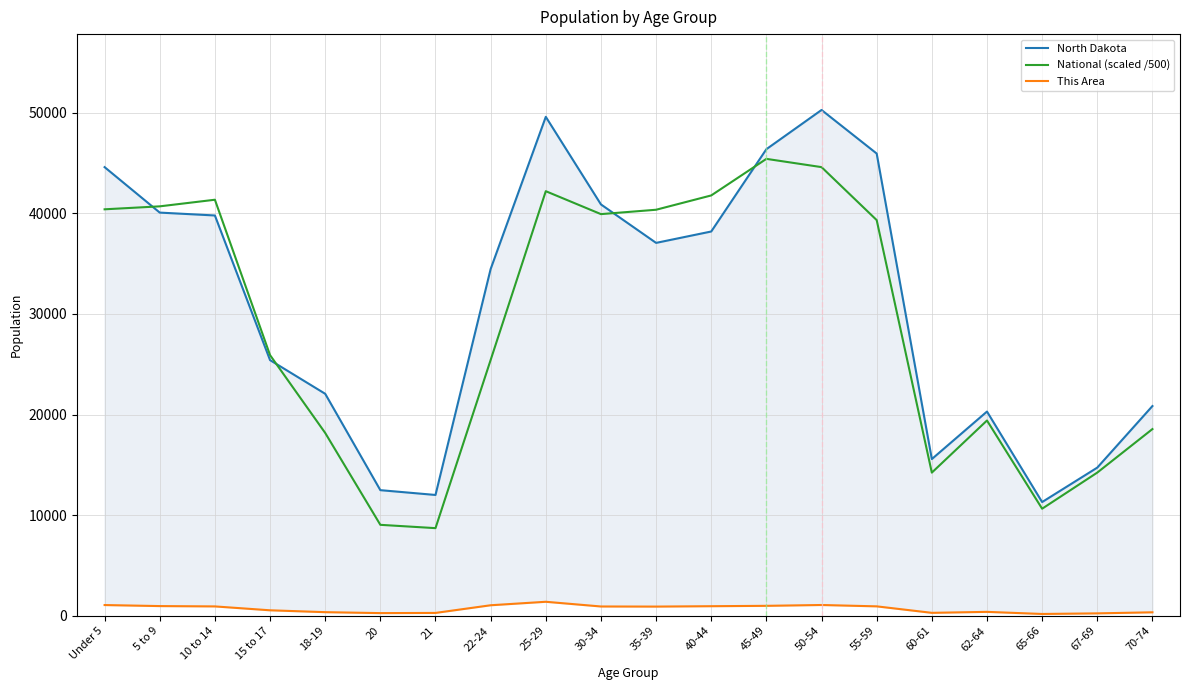

What is the lowest value of the This Area series?

177.0